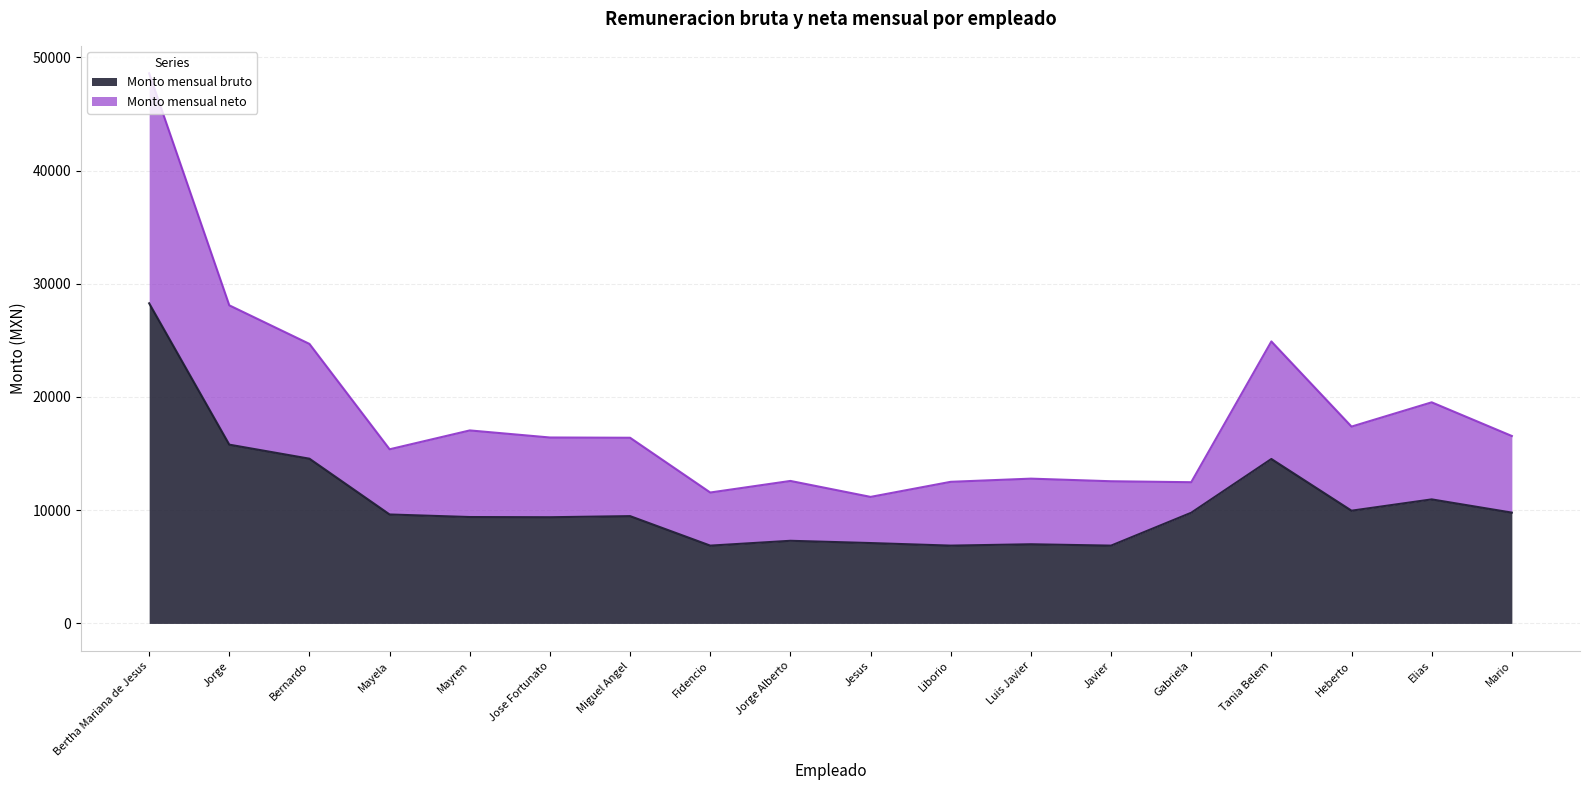

What is the value of the Monto mensual neto point at the 1st from the left?

48582.8